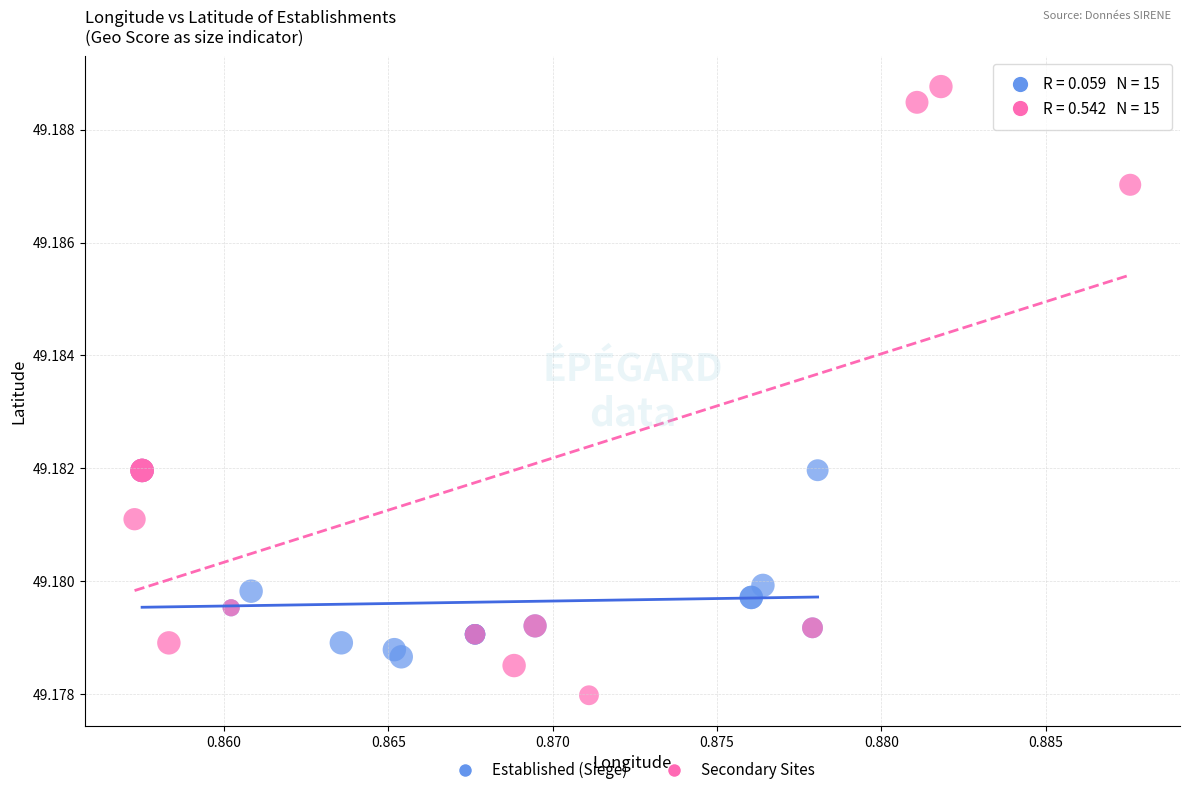

Which series reaches the minimum Y coordinate?

Secondary Sites